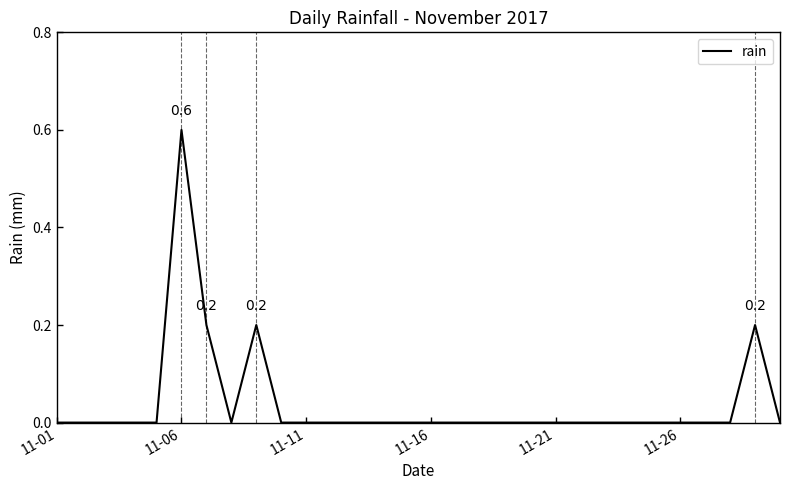

Does the chart have visible grid lines?

No